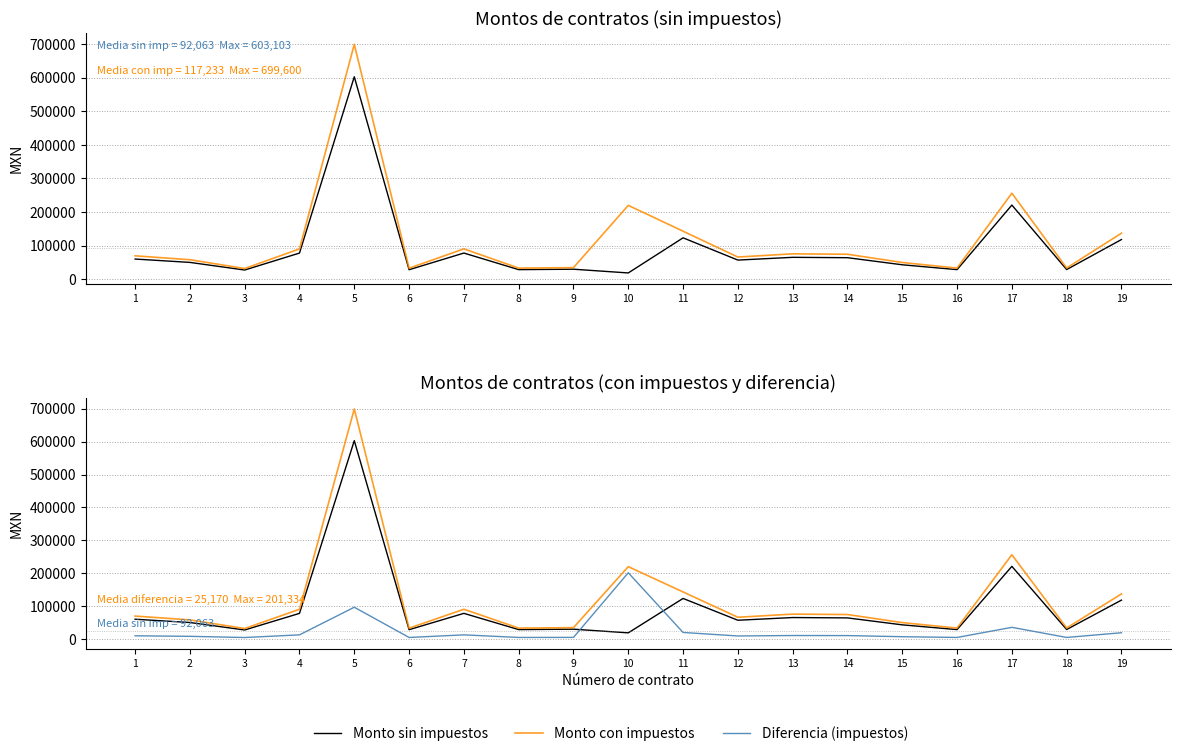

Is it true that Monto con impuestos equals 58000.0 at 2?

True